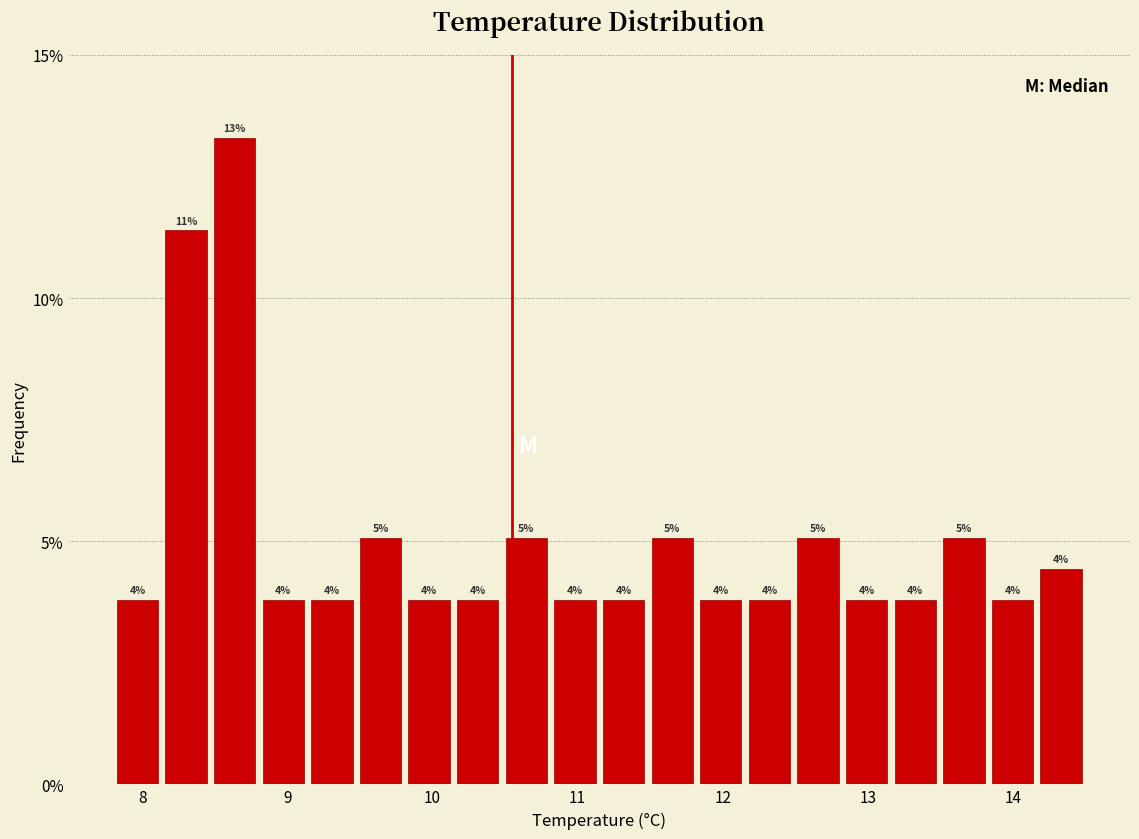

Around what value on the x-axis is the tallest bar? Give the approximate position of its centre, as read against the axis.

8.6